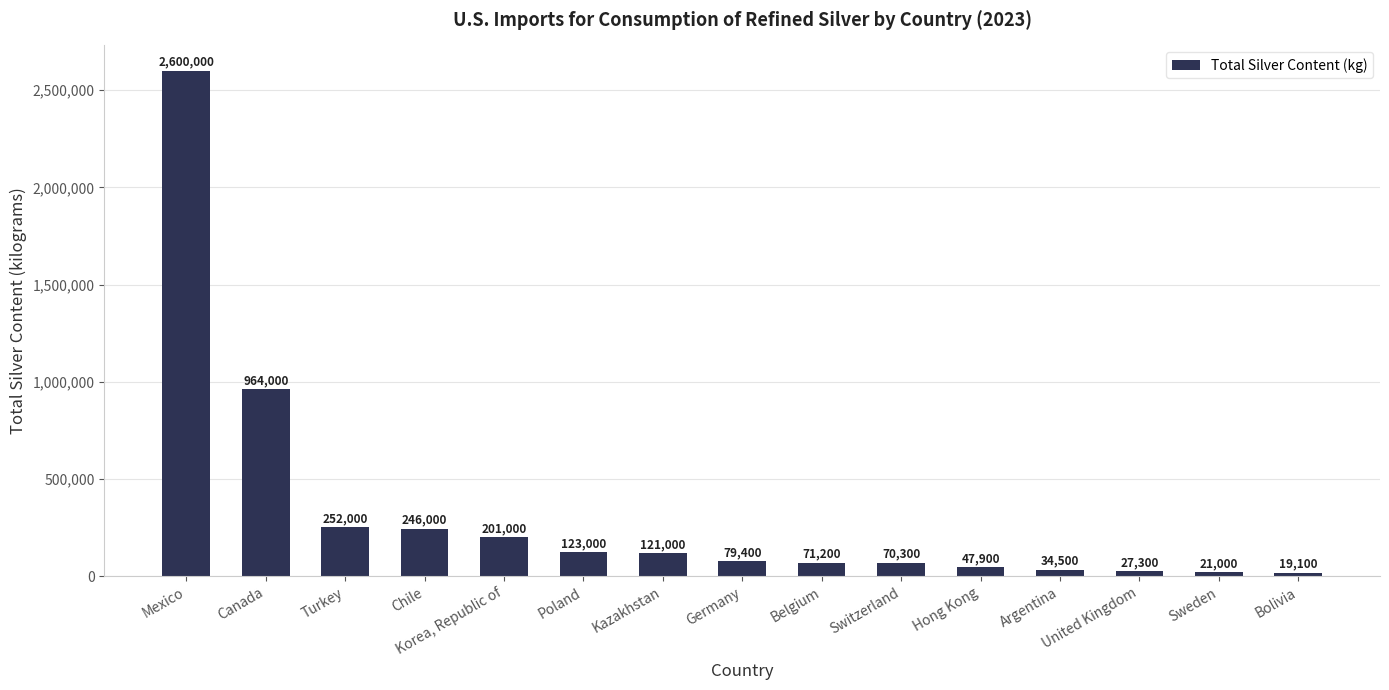

What is the label of the 13th bar from the left?

United Kingdom